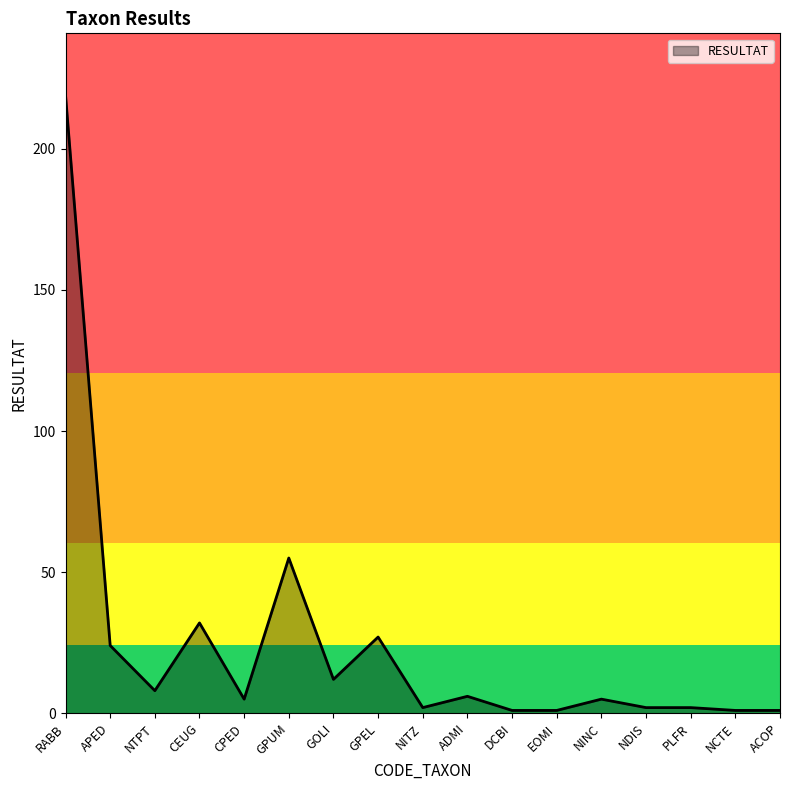

What is the approximate value at PLFR?

2